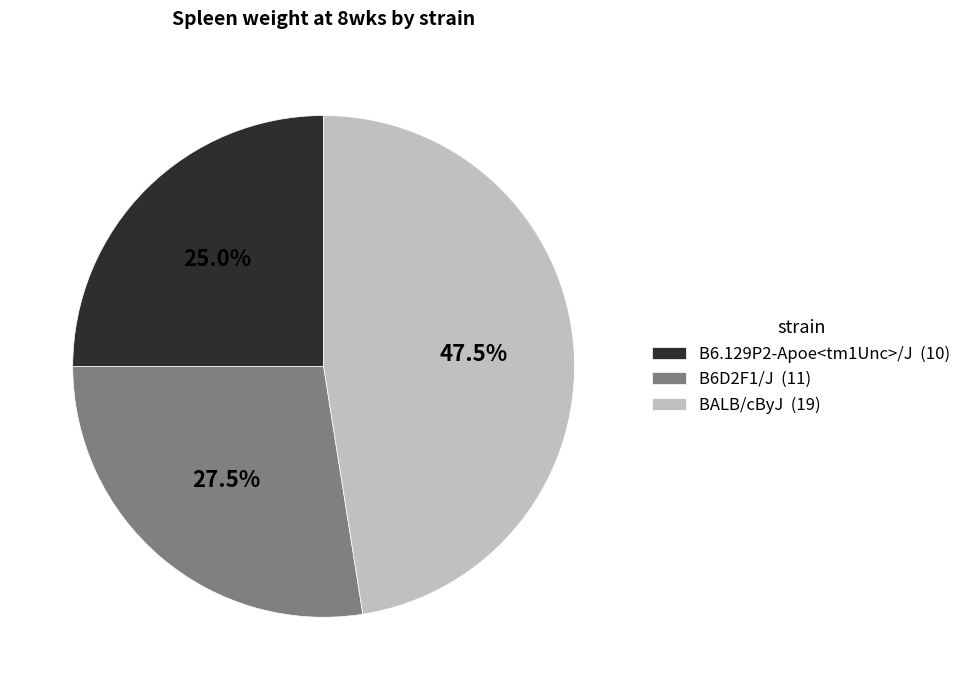

Between BALB/cByJ (19) and B6D2F1/J (11), which is larger?

BALB/cByJ (19)